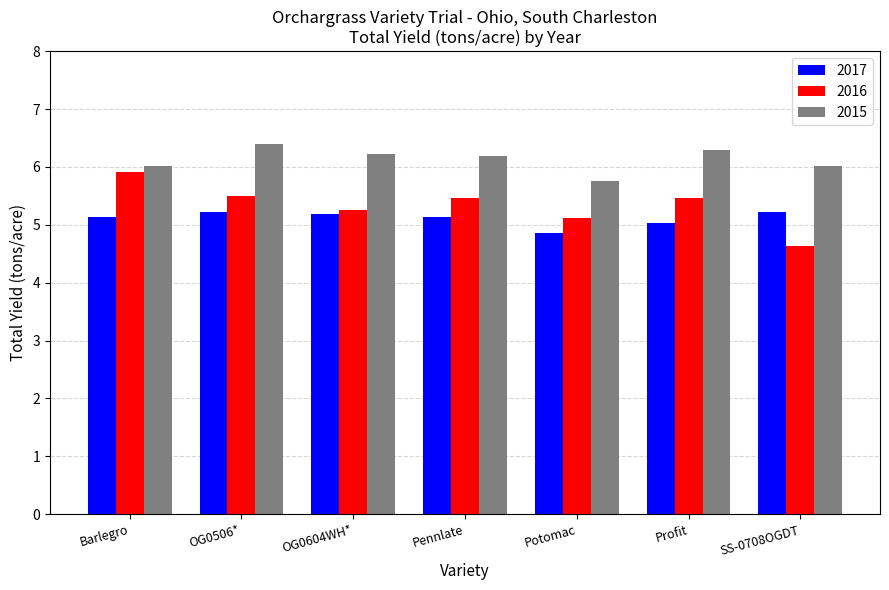

What is the label of the 7th bar from the right?

Barlegro